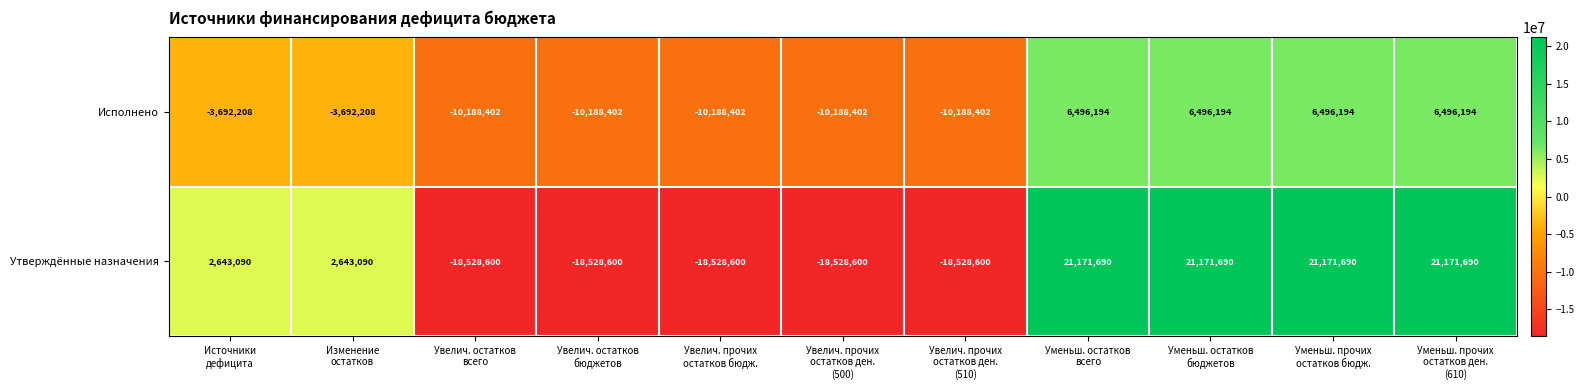

Rank the series by their maximum value, from highest to lowest.

Утверждённые назначения, Исполнено